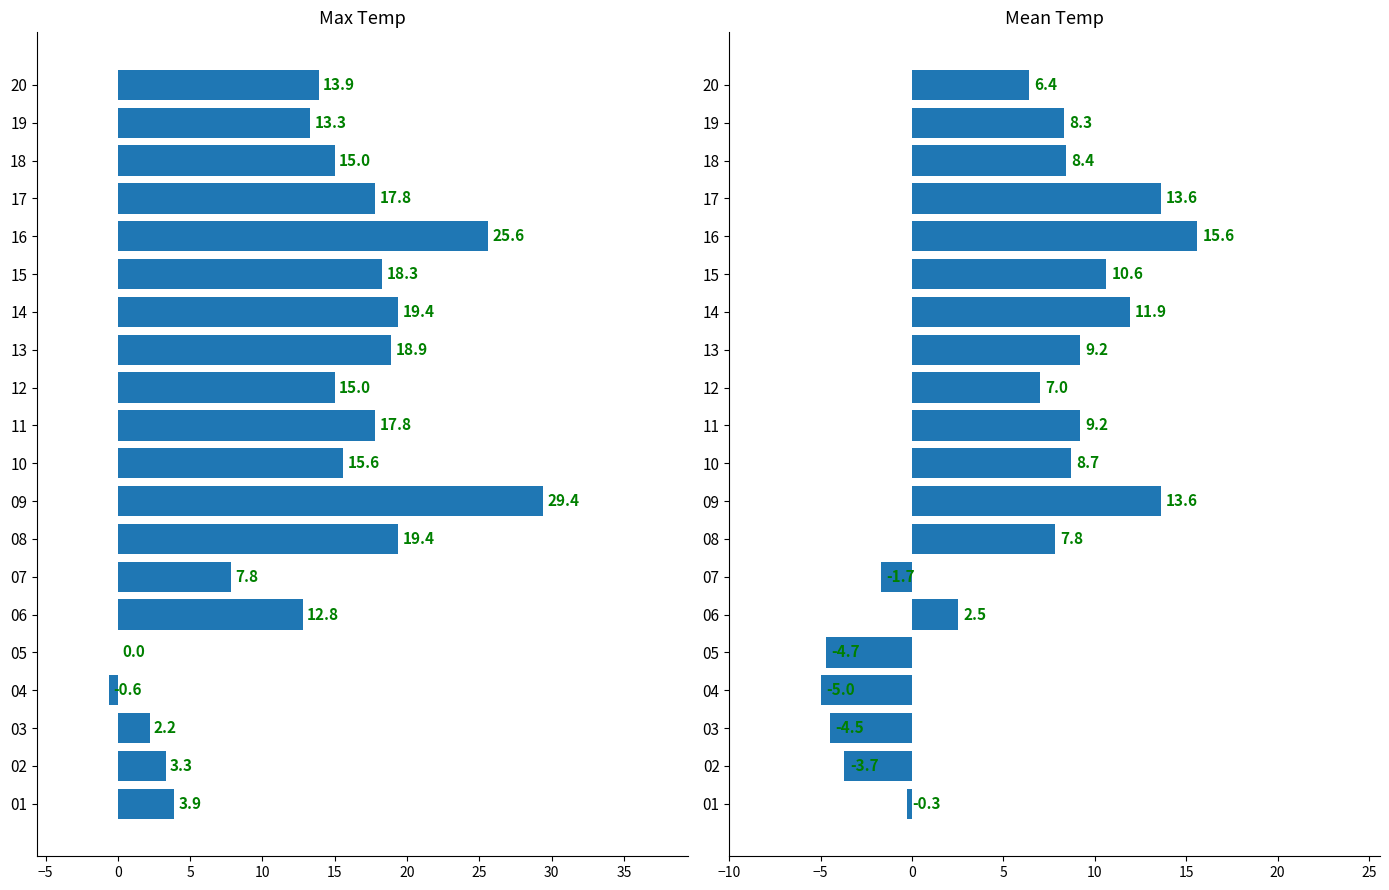

What are all the series names shown in the legend?

Max Temp (C), Mean Temp (C)